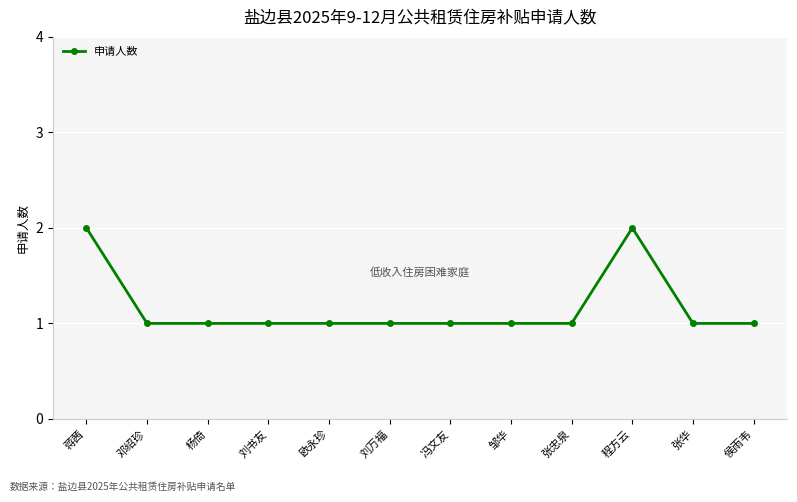

Reading right to left, what are all the values shown in this chart?

1	1	2	1	1	1	1	1	1	1	1	2